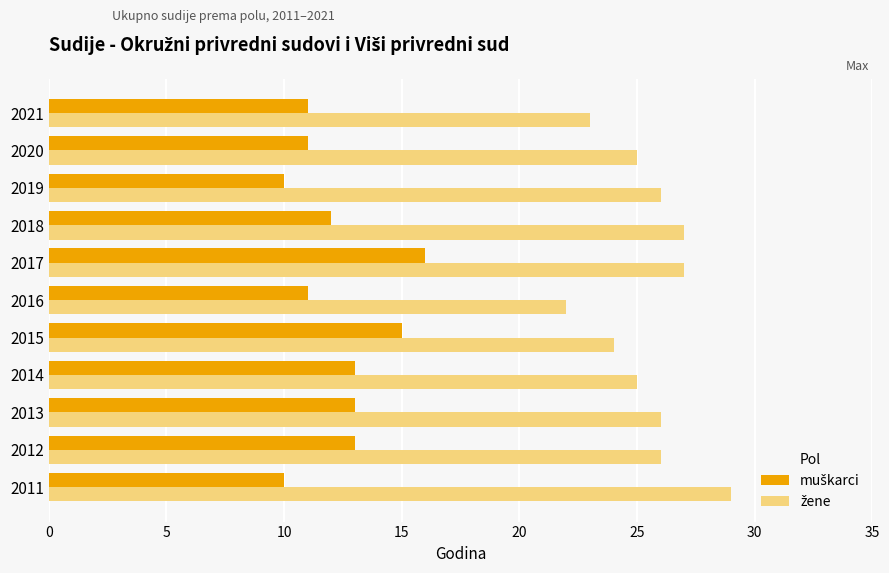

What is the smallest value displayed?

10